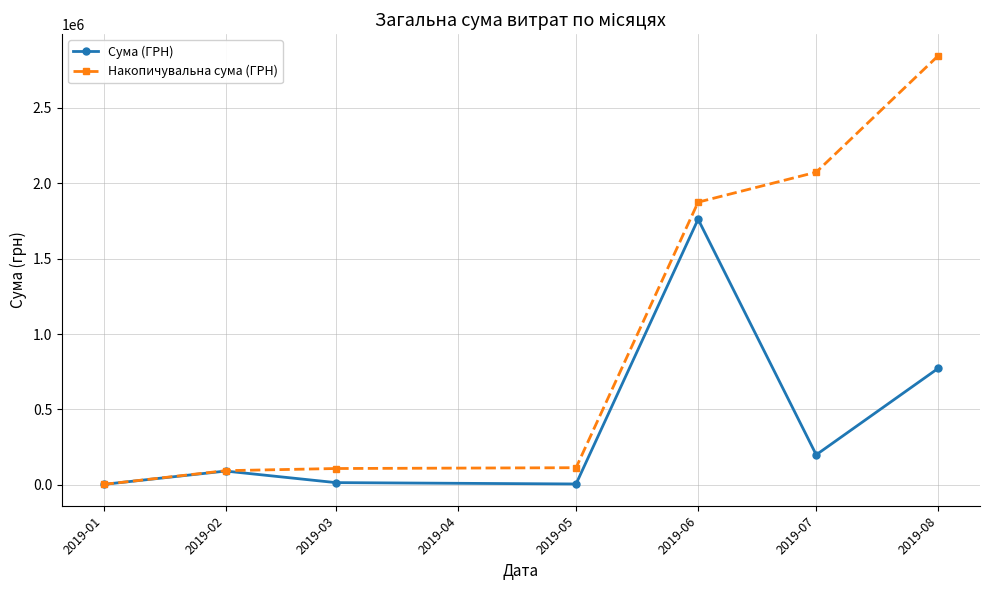

What is the spread (max minus min) of values at 2019-05?

107887.3